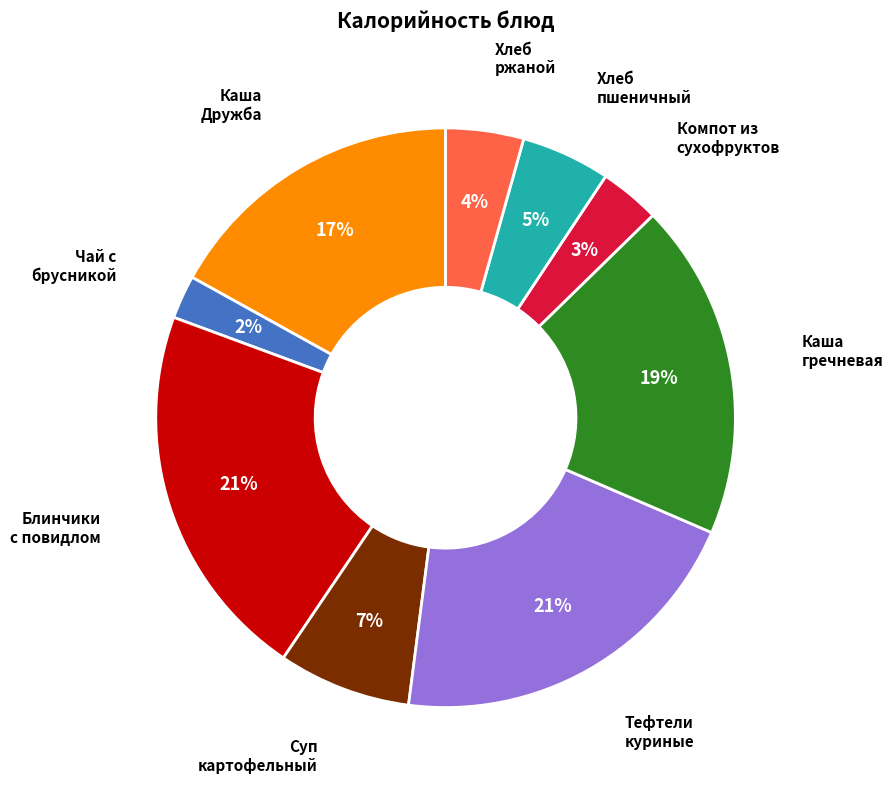

Is there a majority slice in this chart?

No